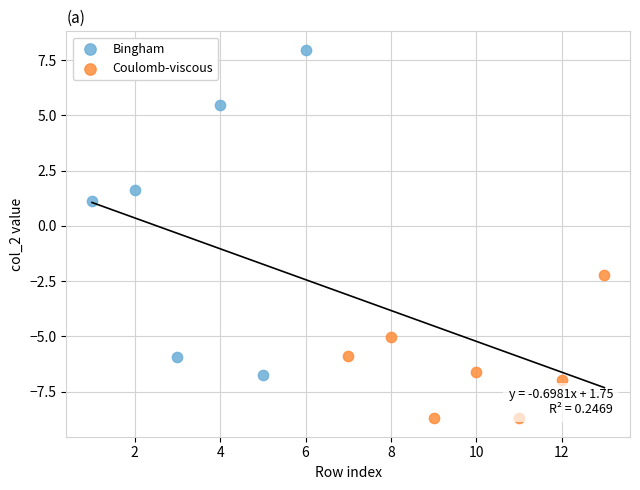

Which series has the widest spread of Y values?

Bingham